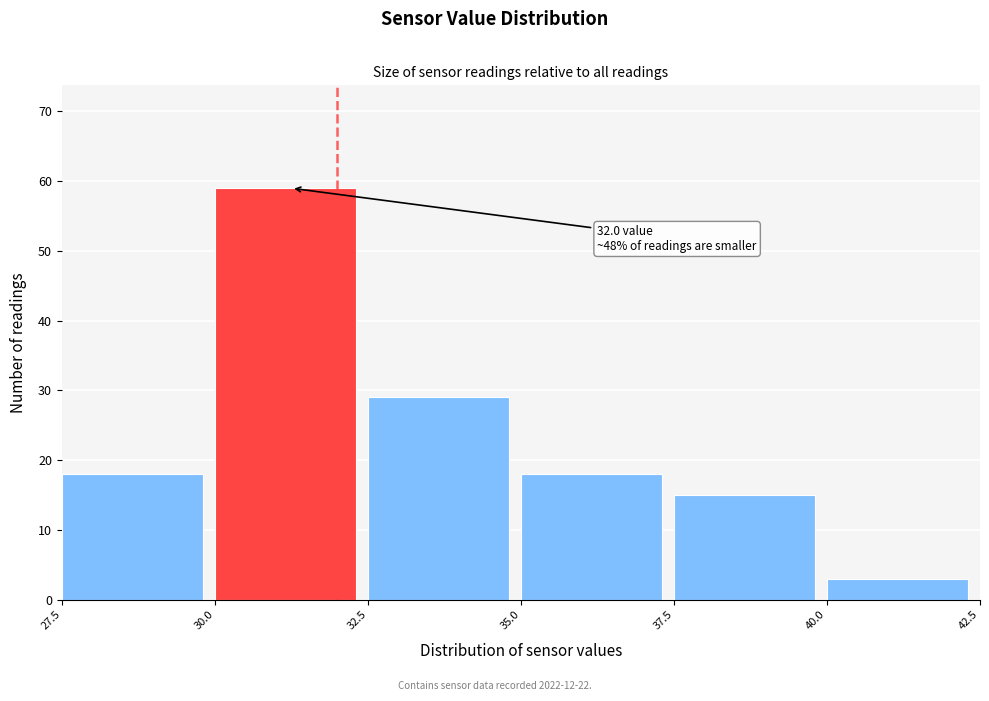

Over which range of the x-axis is the bar tallest?

30.0 to 32.5